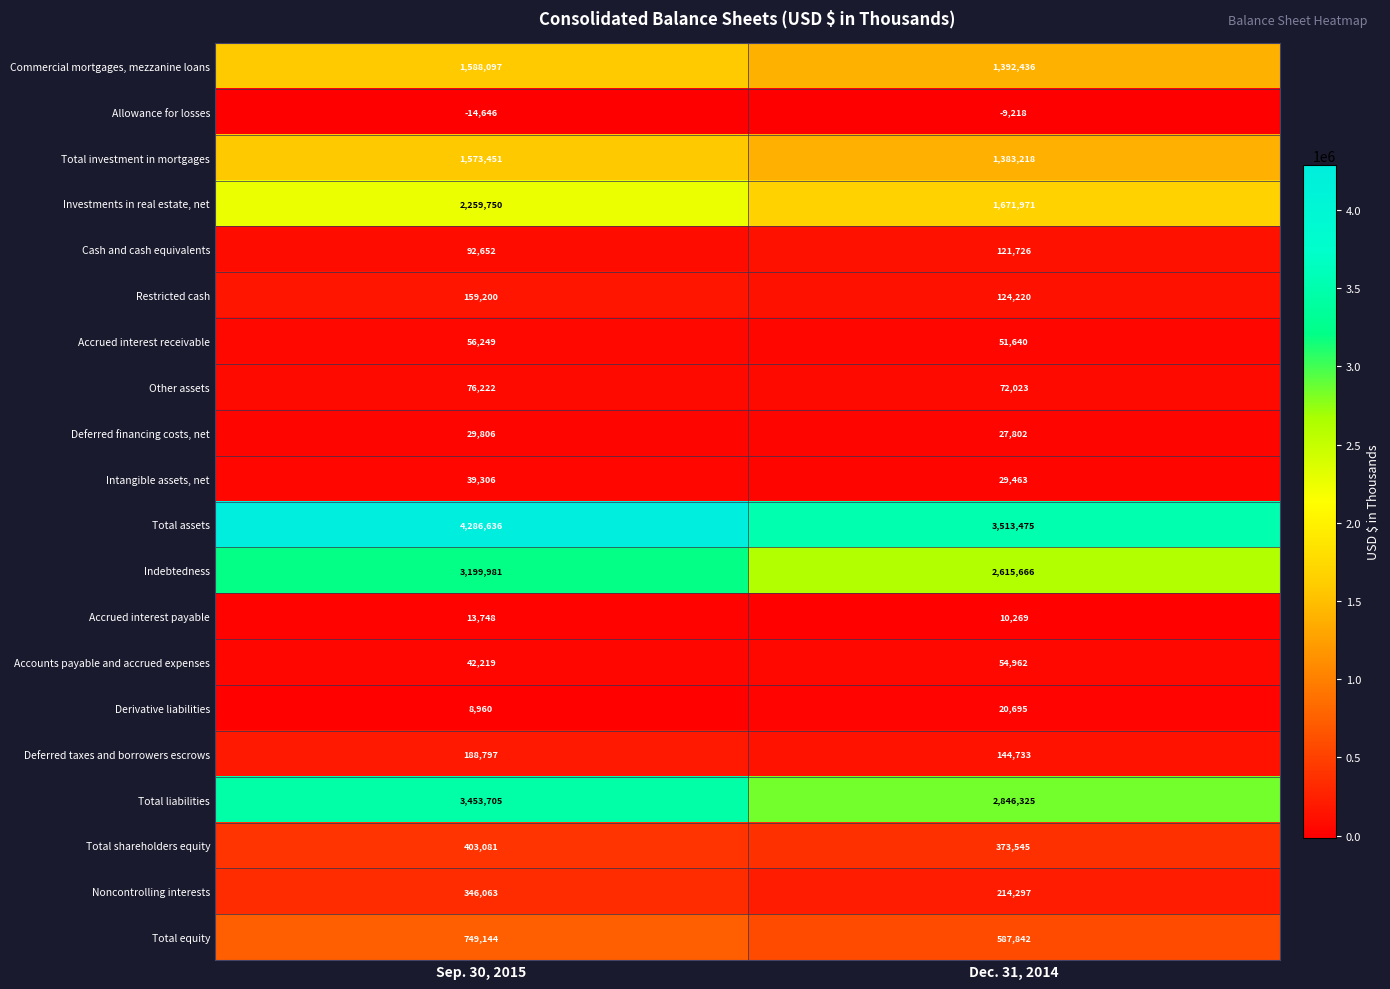

The value of Total equity at Dec. 31, 2014 is 587842. True or false?

True